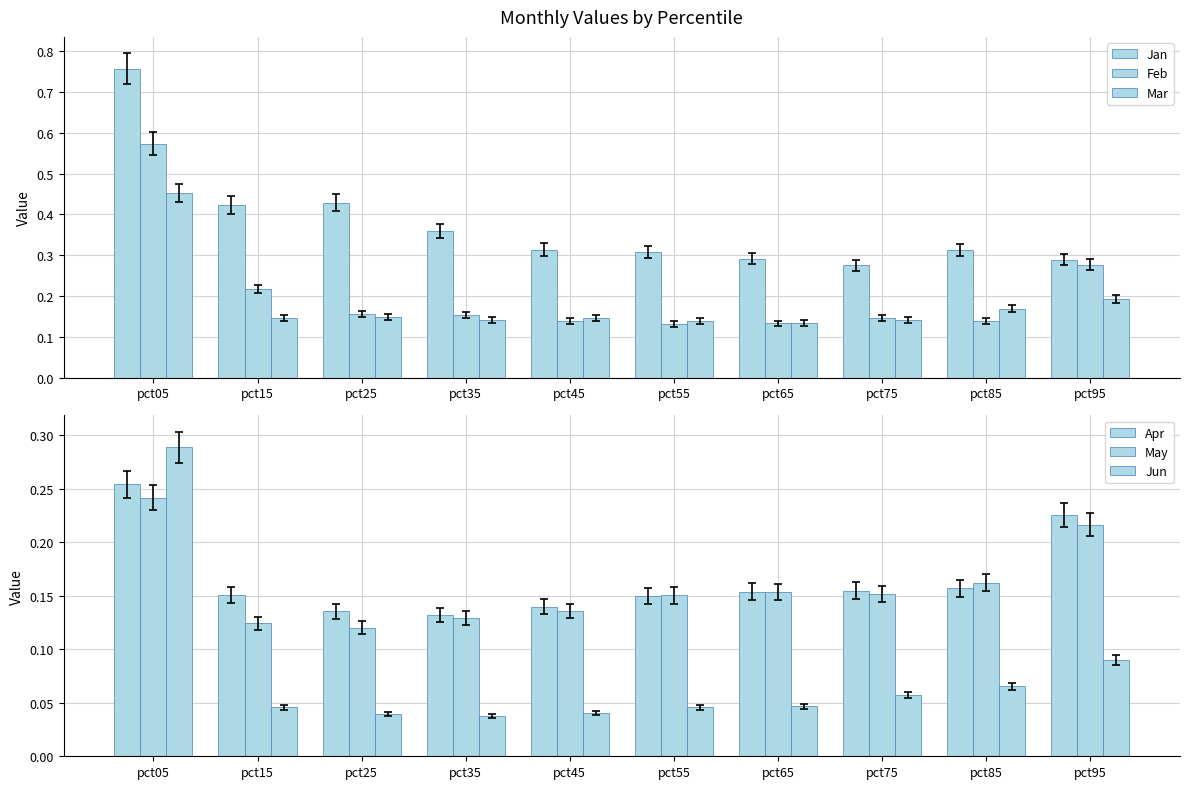

Rank the series at pct65 from highest to lowest value.

Jan, Apr, May, Mar, Feb, Jun